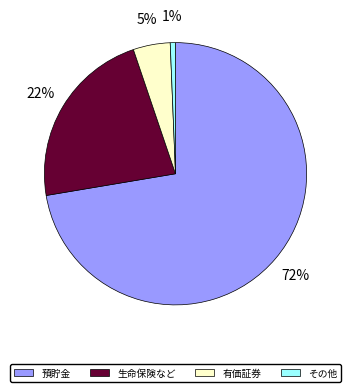

Which has a higher value, 生命保険など or 預貯金?

預貯金